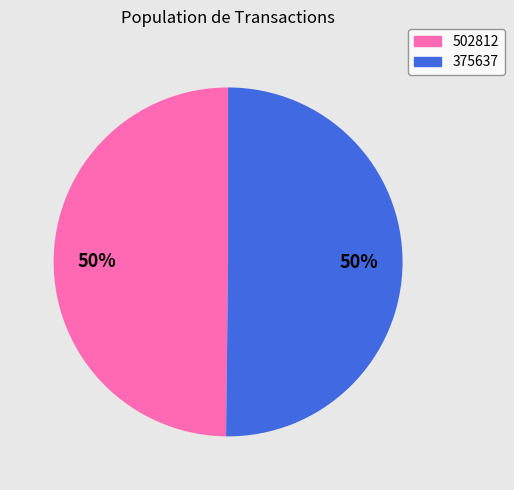

Approximately how many times larger is the value at 502812 compared to 375637?

1.0